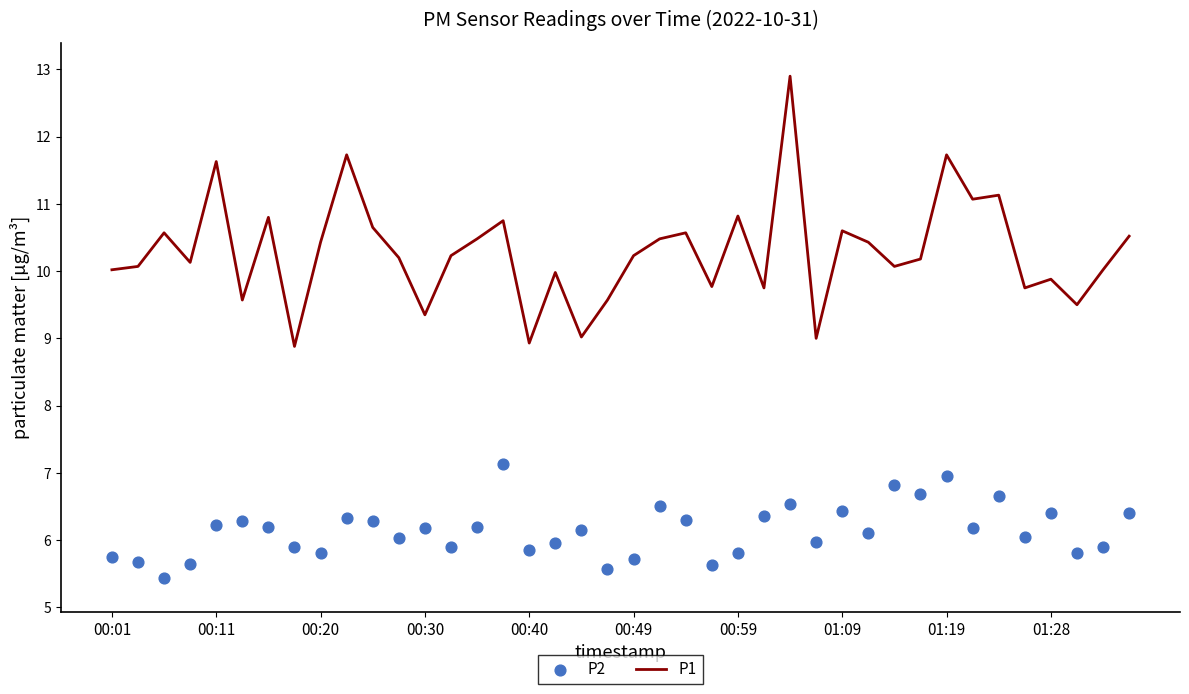

Which series contains the lowest Y value?

P2